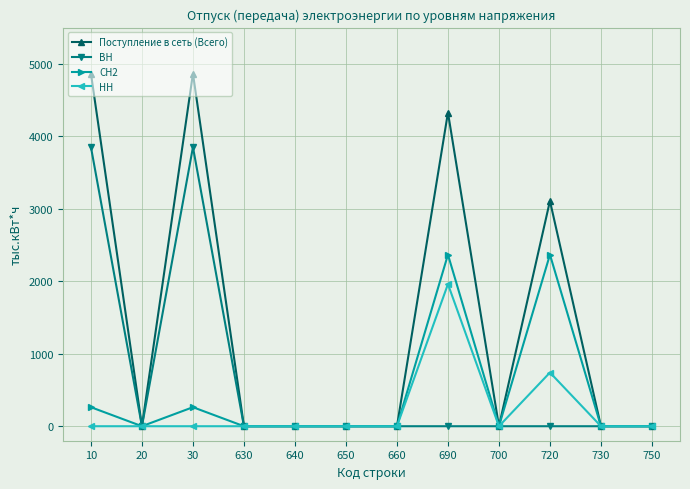

How many lines are shown in the chart?

4